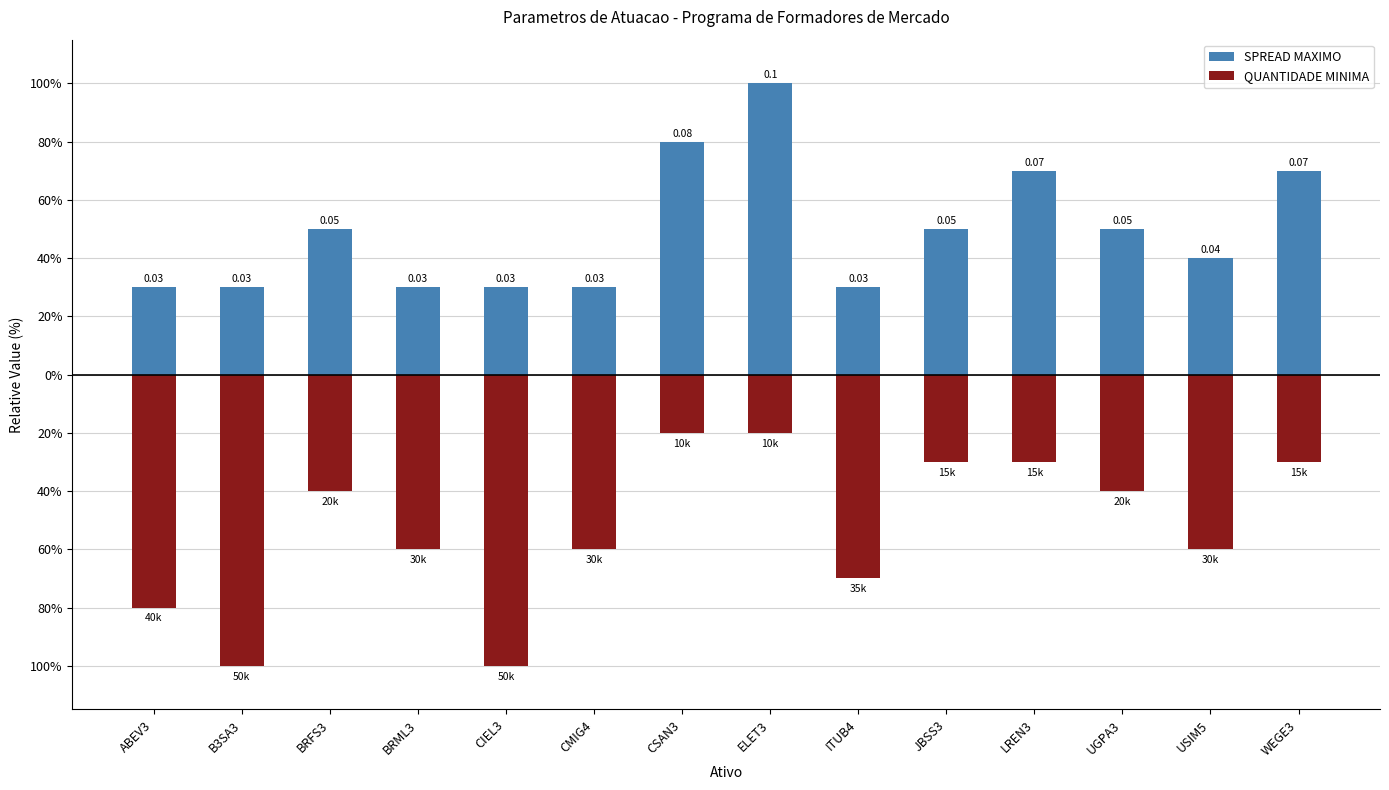

Reading left to right, list all the values displayed in this chart.

SPREAD MAXIMO: ABEV3=30	B3SA3=30	BRFS3=50	BRML3=30	CIEL3=30	CMIG4=30	CSAN3=80	ELET3=100	ITUB4=30	JBSS3=50	LREN3=70	UGPA3=50	USIM5=40	WEGE3=70
QUANTIDADE MINIMA: ABEV3=-80	B3SA3=-100	BRFS3=-40	BRML3=-60	CIEL3=-100	CMIG4=-60	CSAN3=-20	ELET3=-20	ITUB4=-70	JBSS3=-30	LREN3=-30	UGPA3=-40	USIM5=-60	WEGE3=-30